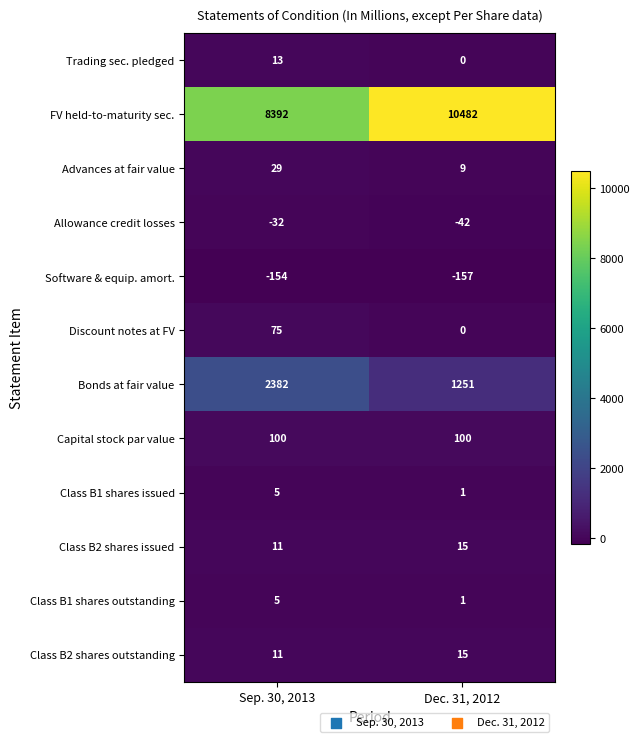

What value does the Allowance credit losses series have at Sep. 30, 2013, to the nearest 5?

-30